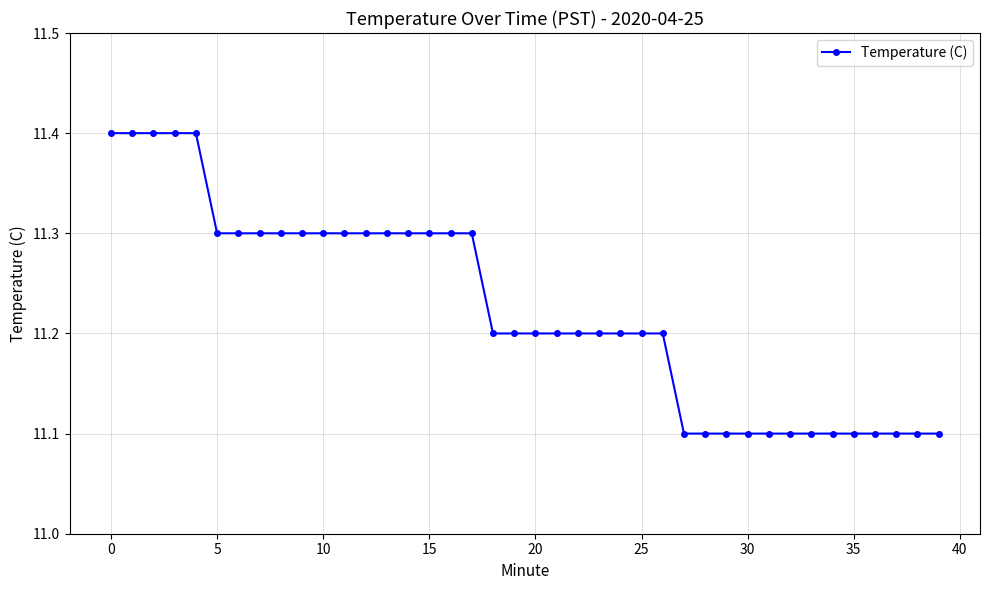

What is the smallest value displayed?

11.1